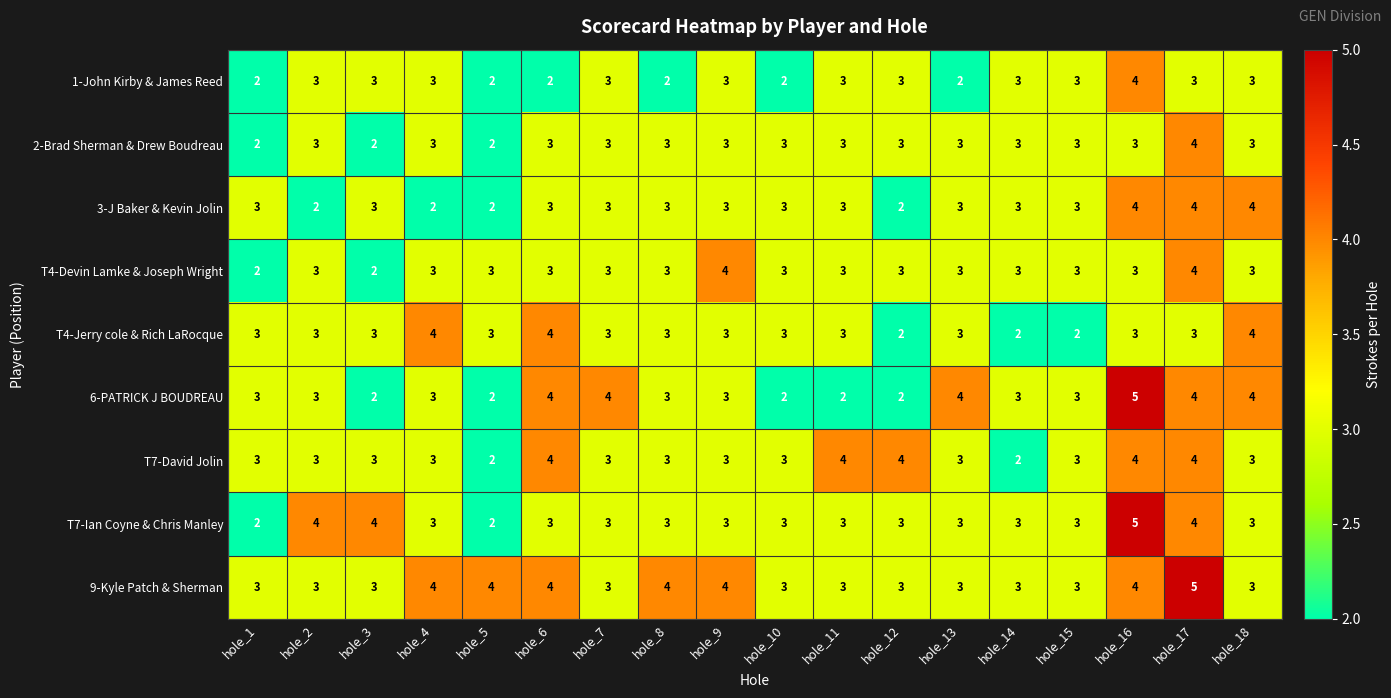

What is the greatest value displayed?

5